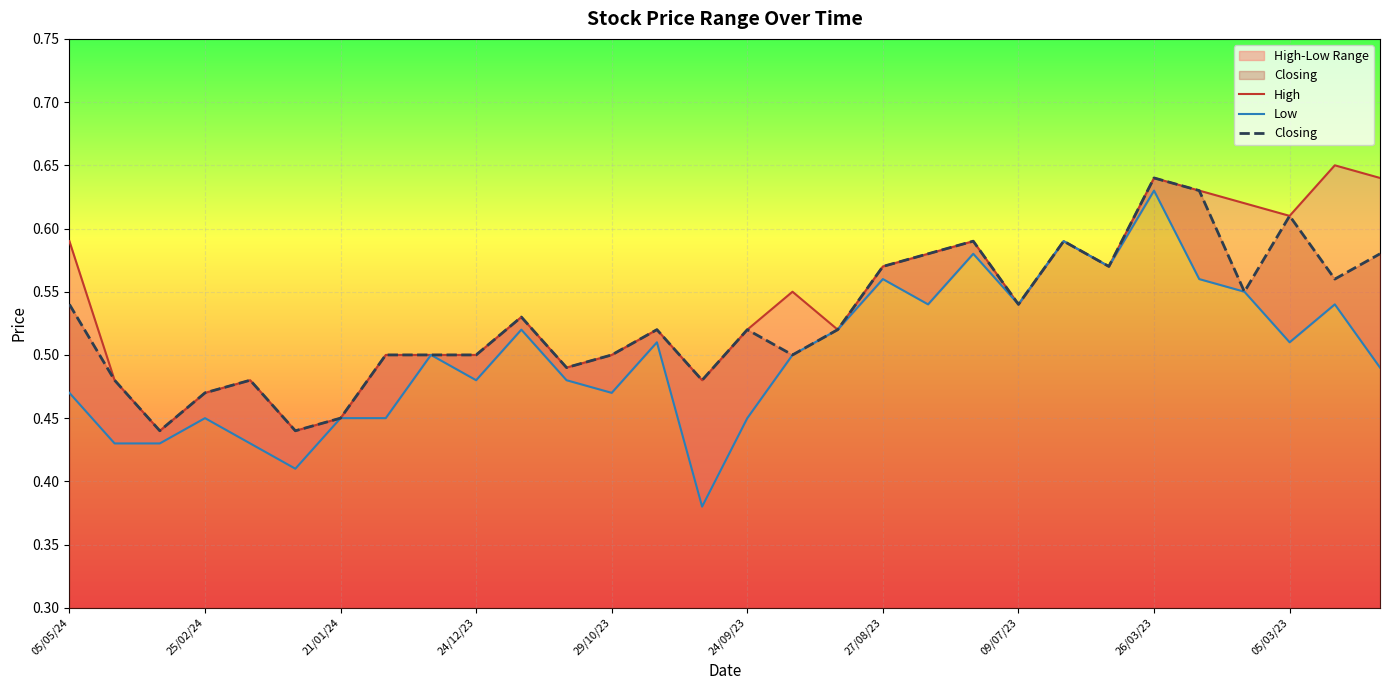

At 24/09/23, list the series in order from largest to smallest.

High, Closing, Low